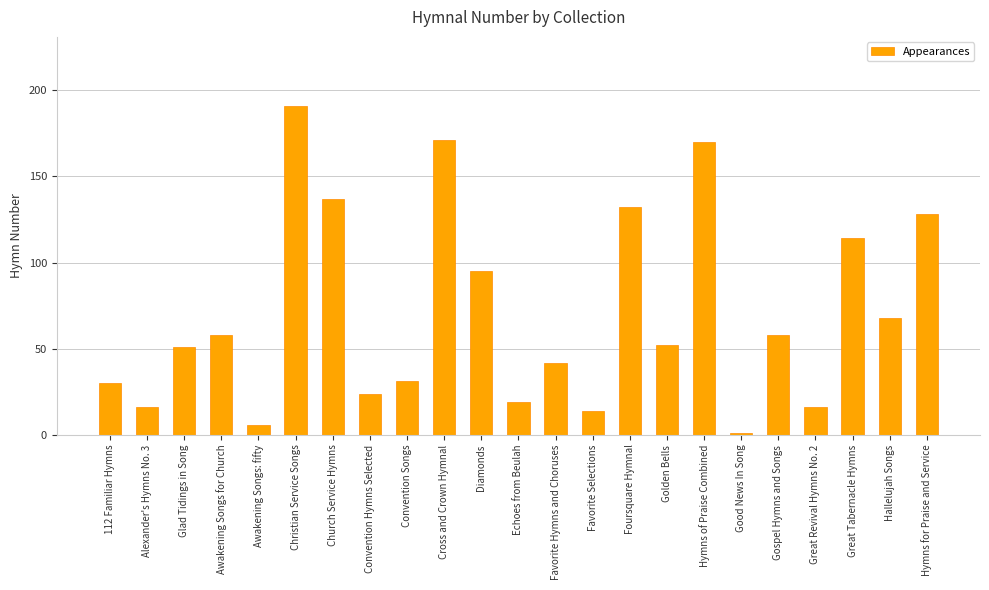

The value at Awakening Songs for Church is 58. True or false?

True